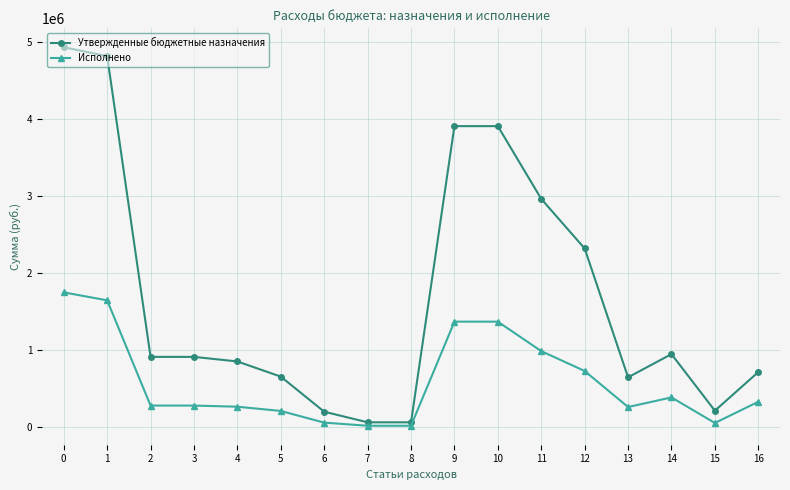

Between 3 and 16, which series saw the biggest shift?

Утвержденные бюджетные назначения